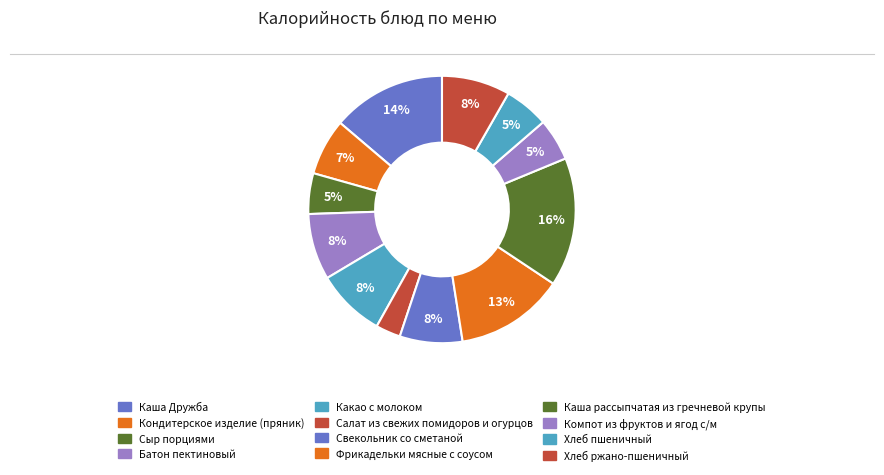

Count the number of slices in the pie.

12